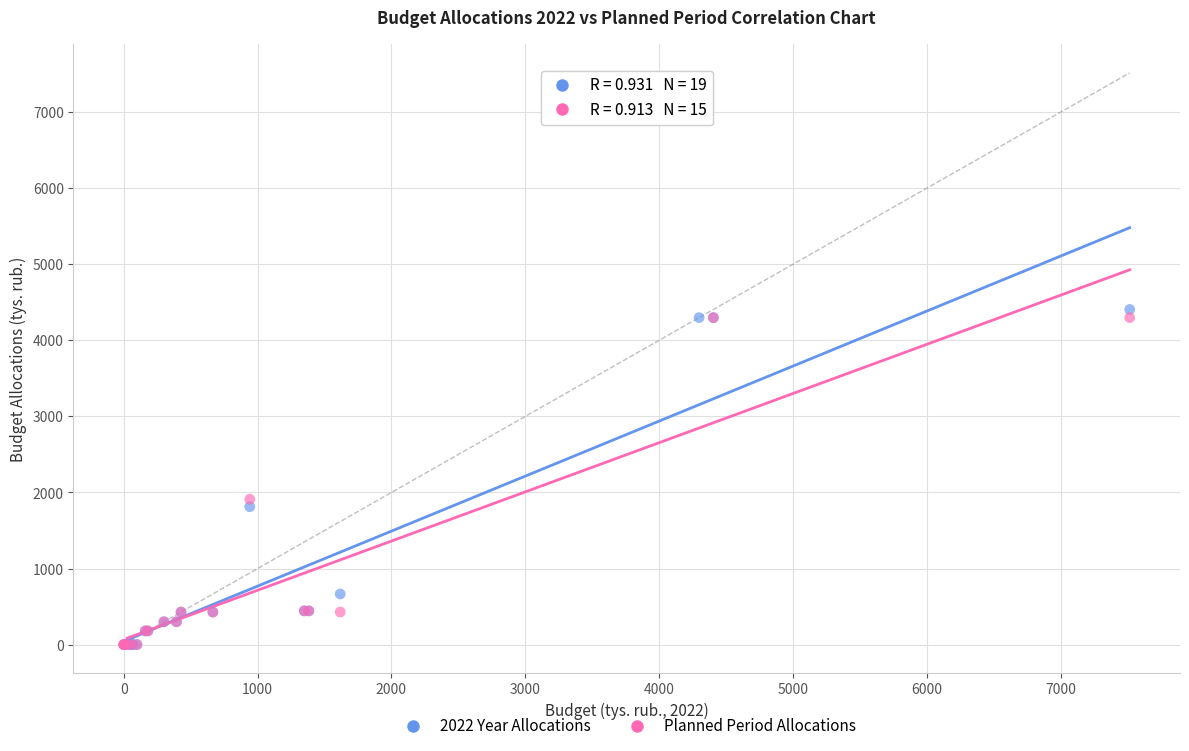

What are all the series names shown in the legend?

2022 Year Allocations, Planned Period Allocations